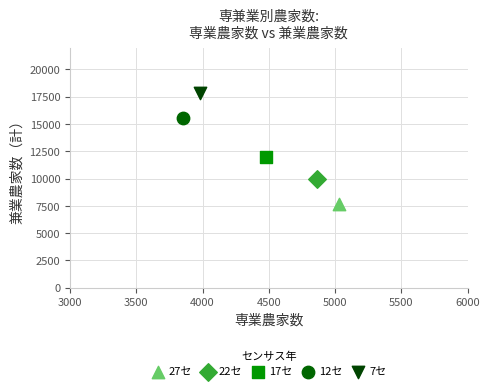

What are all the series names shown in the legend?

27セ, 22セ, 17セ, 12セ, 7セ